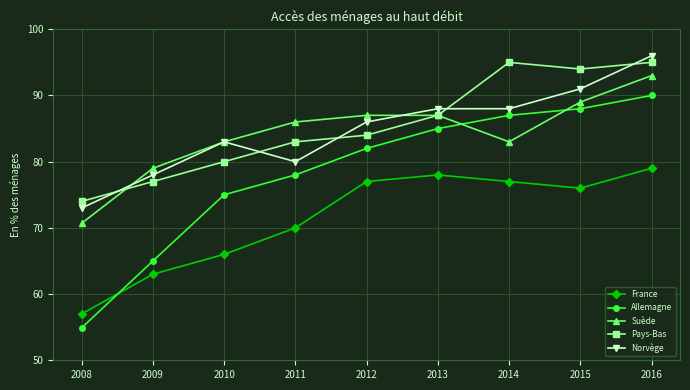

Reading left to right, what are all the values shown in this chart?

France: 2008=57.0	2009=63.0	2010=66.0	2011=70.0	2012=77.0	2013=78.0	2014=77.0	2015=76.0	2016=79.0
Allemagne: 2008=54.9	2009=65.0	2010=75.0	2011=78.0	2012=82.0	2013=85.0	2014=87.0	2015=88.0	2016=90.0
Suède: 2008=70.7	2009=79.0	2010=83.0	2011=86.0	2012=87.0	2013=87.0	2014=83.0	2015=89.0	2016=93.0
Pays-Bas: 2008=74.0	2009=77.0	2010=80.0	2011=83.0	2012=84.0	2013=87.0	2014=95.0	2015=94.0	2016=95.0
Norvège: 2008=73.0	2009=78.0	2010=83.0	2011=80.0	2012=86.0	2013=88.0	2014=88.0	2015=91.0	2016=96.0